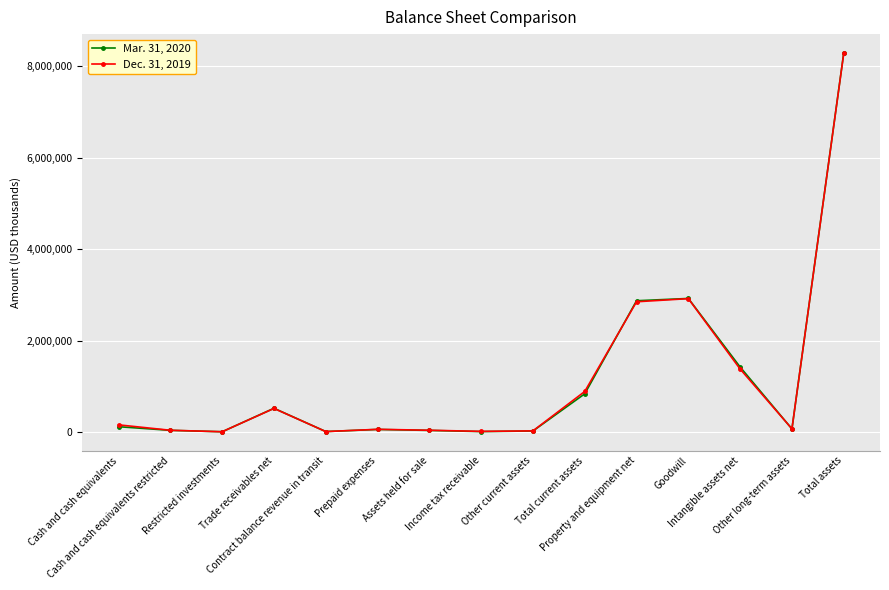

List the series in order of their overall mean, highest first.

Dec. 31, 2019, Mar. 31, 2020